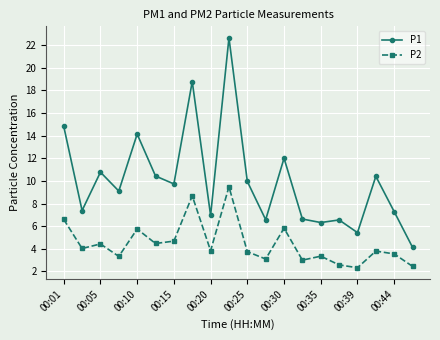

Which series has the largest total across all categories?

P1